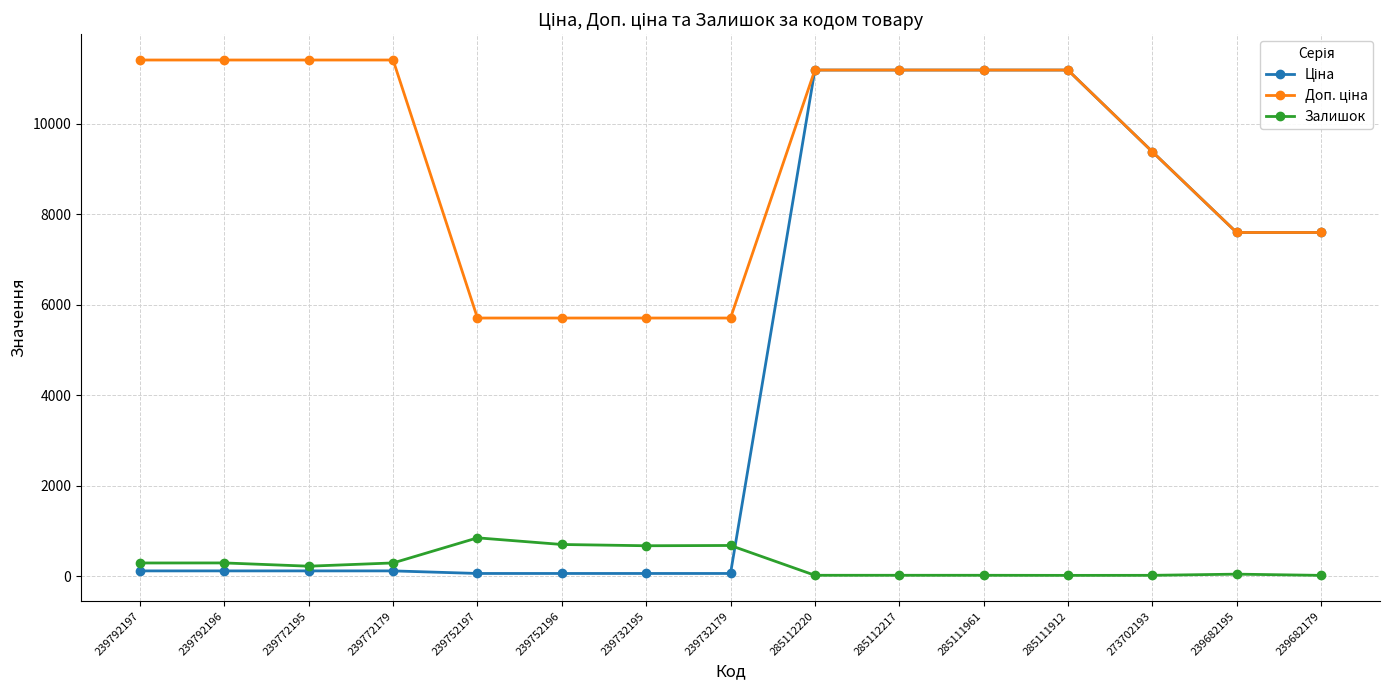

What is the value of the Залишок point at the 5th from the left?

845.0